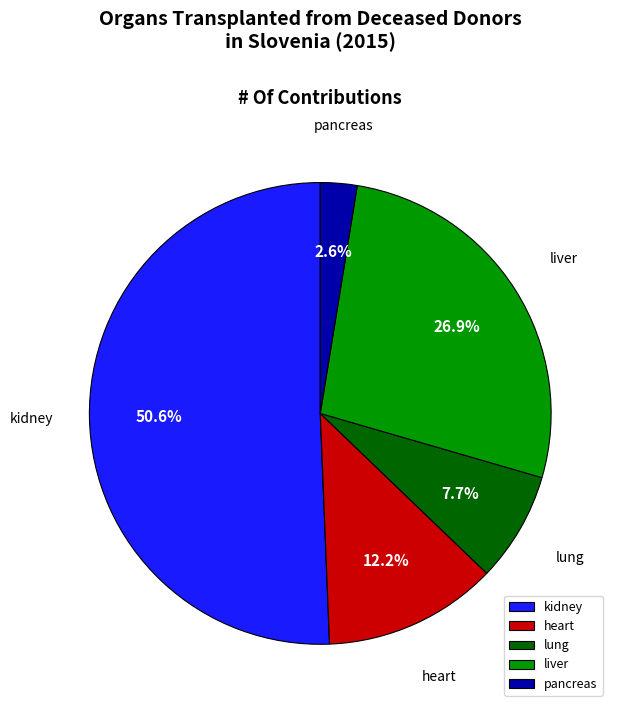

To the nearest percent, what is the combined percentage of heart and kidney?

63%